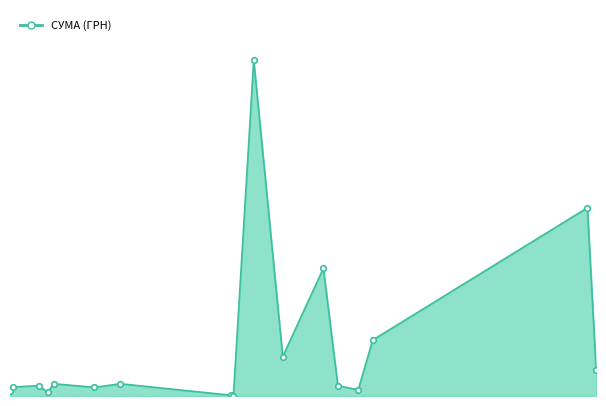

Where is the first local minimum?

09.12.2016